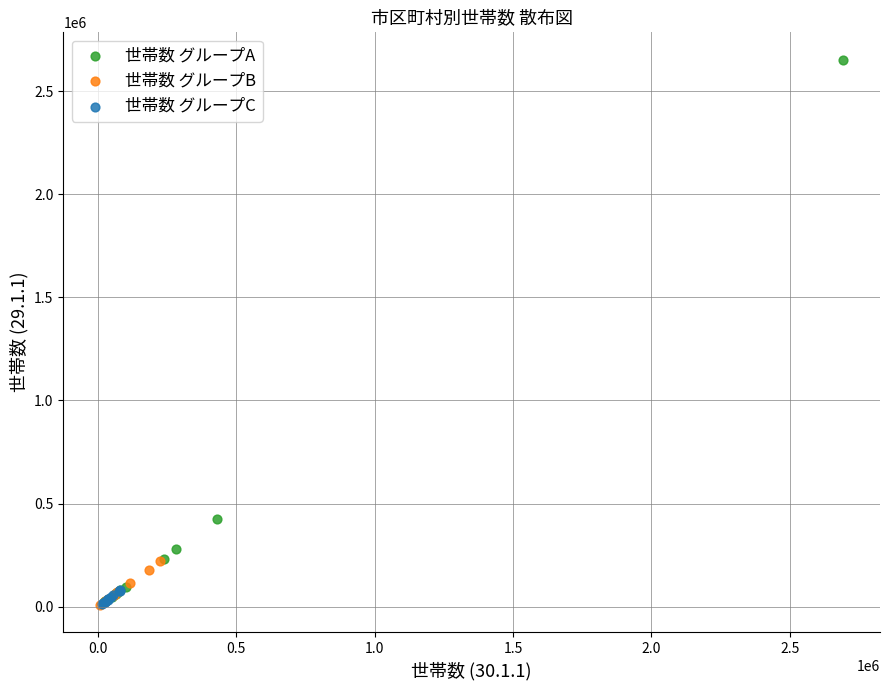

Which series has the largest Y range (max minus min)?

世帯数 グループA